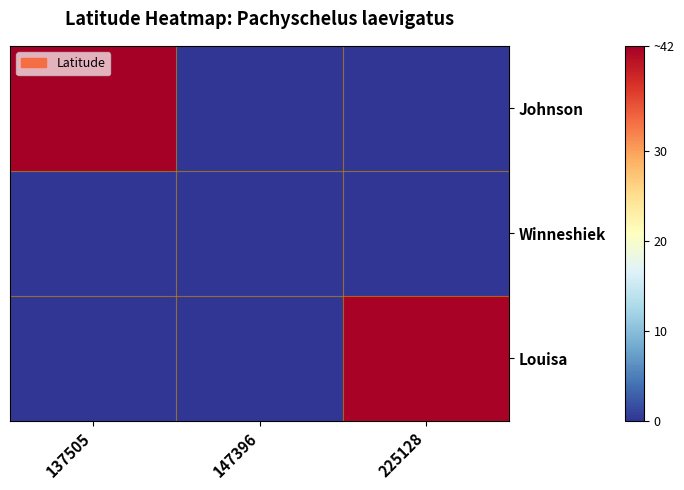

How many series are shown in this chart?

3